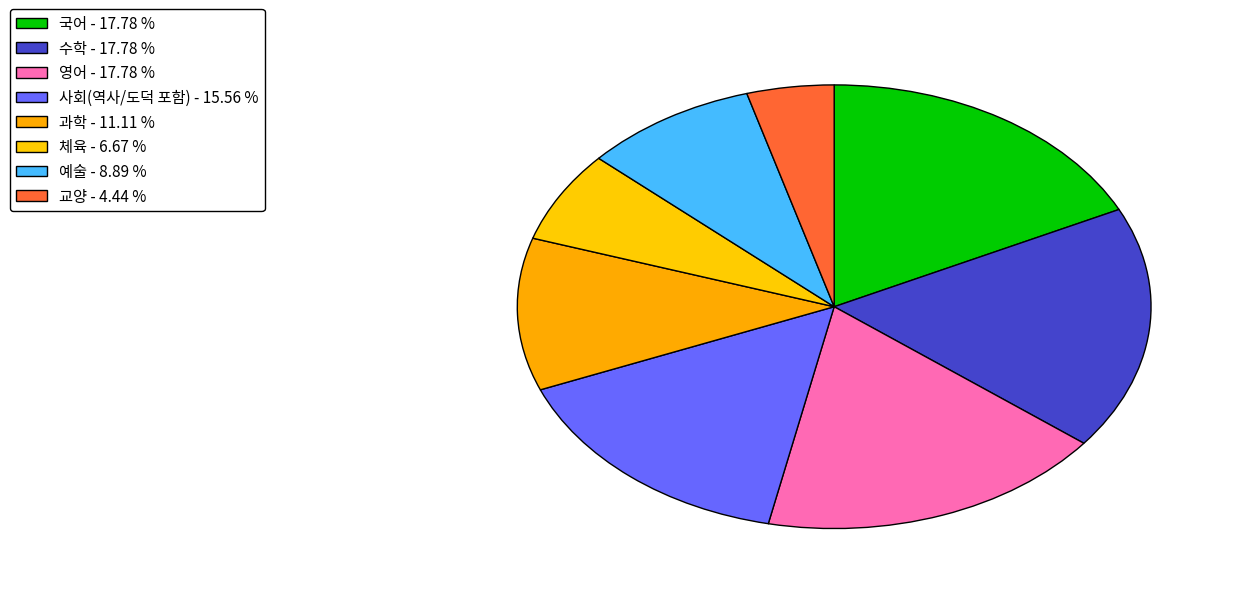

Is it true that 체육 is 7% of the pie?

True